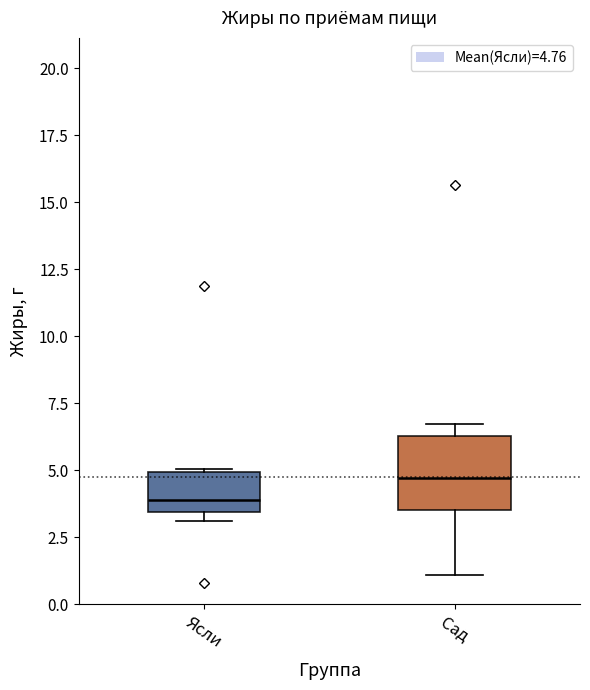

Which box is the tallest, from its lower edge to its upper edge?

Сад